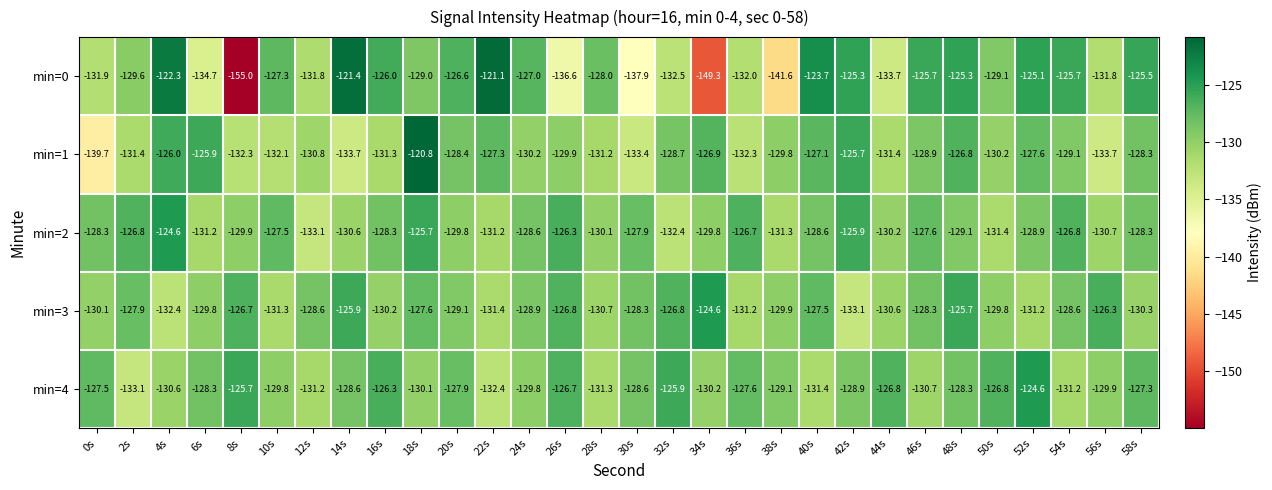

What is the total value across all series at 28s?

-651.3